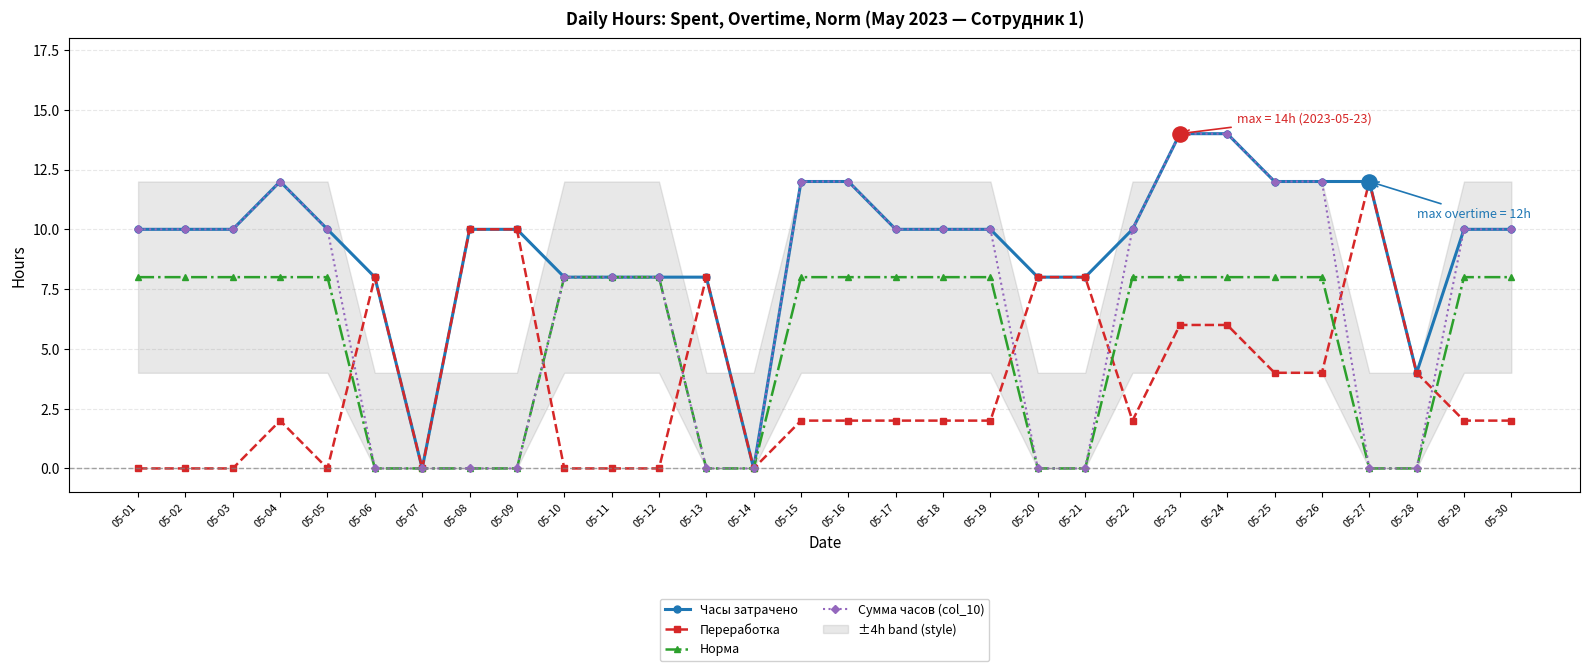

What is the total value across all series at 05-04?

34